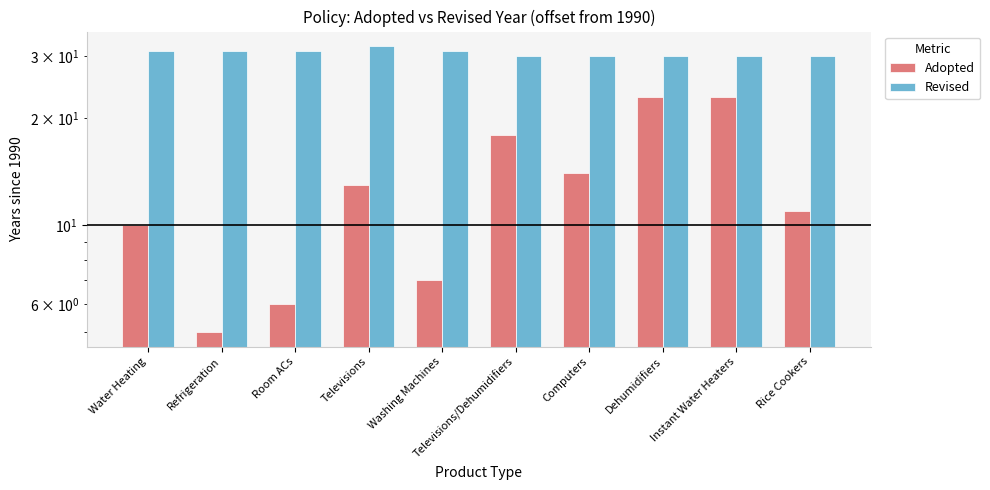

Which category has the lowest value across all series?

Refrigeration